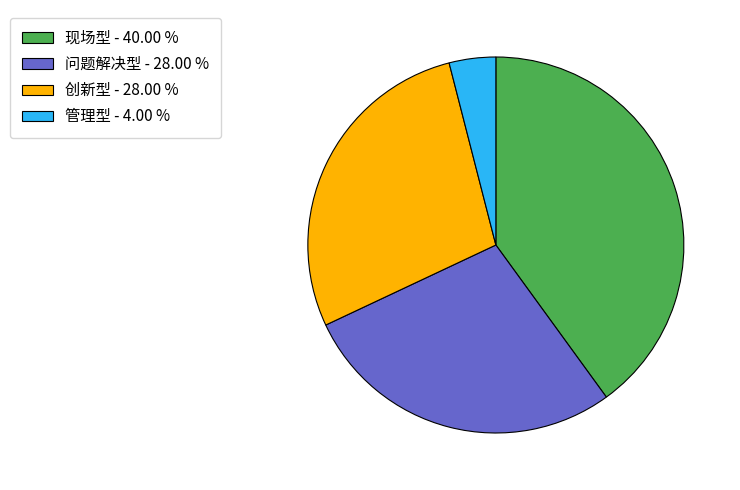

Between 管理型 and 问题解决型, which is larger?

问题解决型